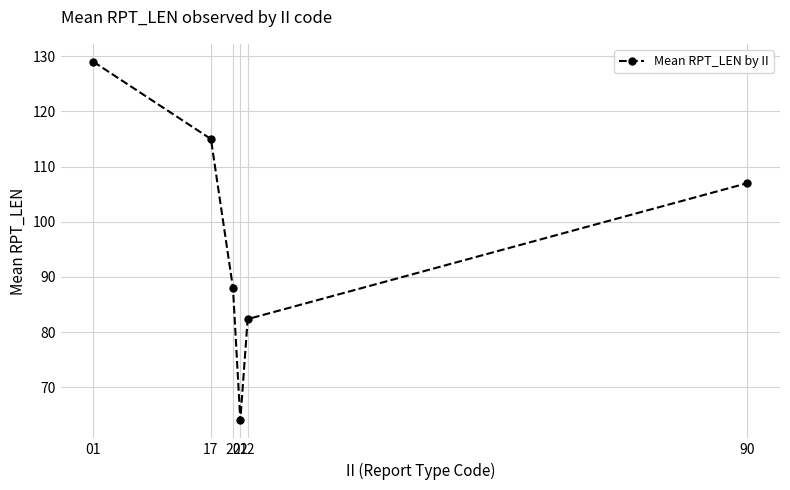

At which label is the value closest to 96?

20